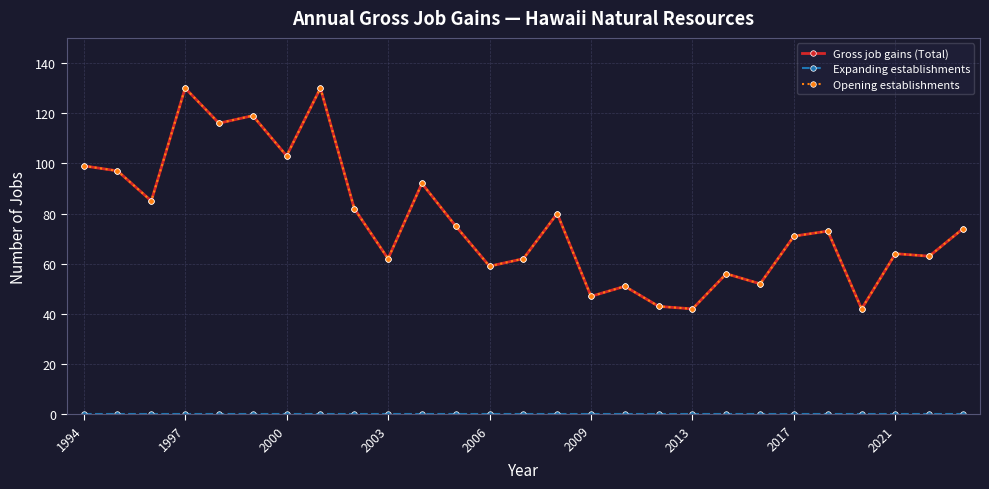

Does the chart have visible grid lines?

Yes